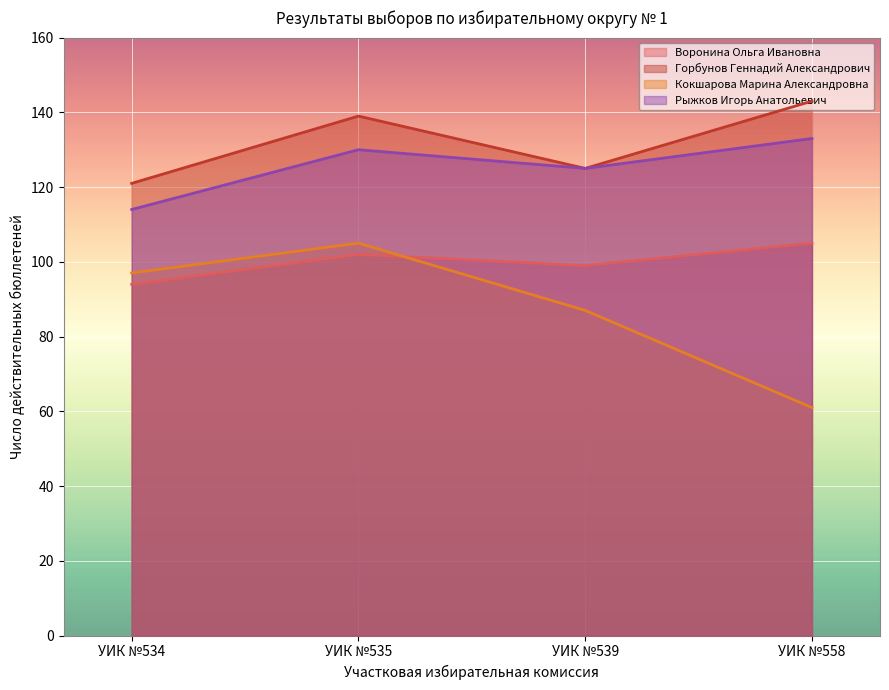

What is the total value across all series at УИК №558?

442